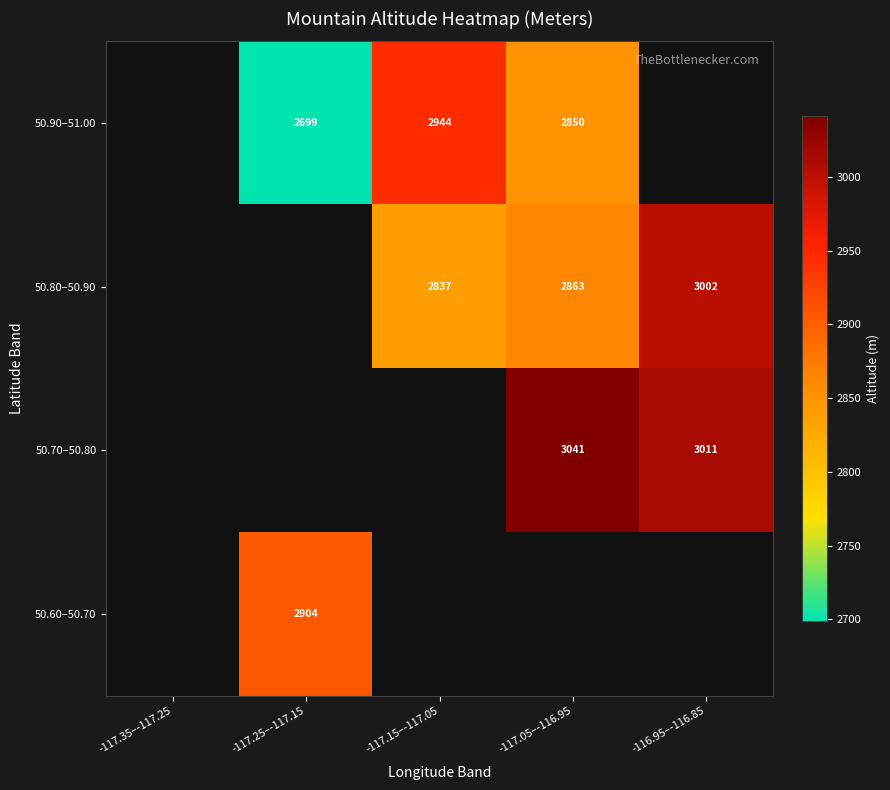

Is it true that 50.90–51.00 equals 2850 at -117.05–-116.95?

True